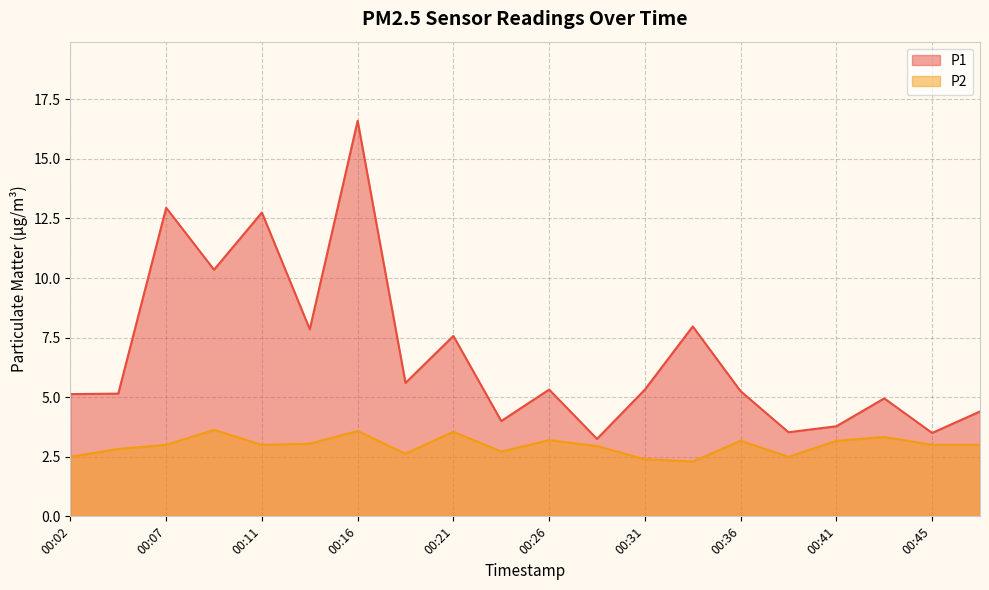

Reading left to right, what are all the values shown in this chart?

P1: 00:02=5.1	00:04=5.2	00:07=12.9	00:09=10.3	00:11=12.8	00:14=7.8	00:16=16.6	00:19=5.6	00:21=7.6	00:24=4.0	00:26=5.3	00:28=3.2	00:31=5.3	00:33=8.0	00:36=5.2	00:38=3.5	00:41=3.8	00:43=5.0	00:45=3.5	00:48=4.4
P2: 00:02=2.5	00:04=2.8	00:07=3.0	00:09=3.6	00:11=3.0	00:14=3.0	00:16=3.6	00:19=2.6	00:21=3.5	00:24=2.7	00:26=3.2	00:28=3.0	00:31=2.4	00:33=2.3	00:36=3.2	00:38=2.5	00:41=3.2	00:43=3.3	00:45=3.0	00:48=3.0